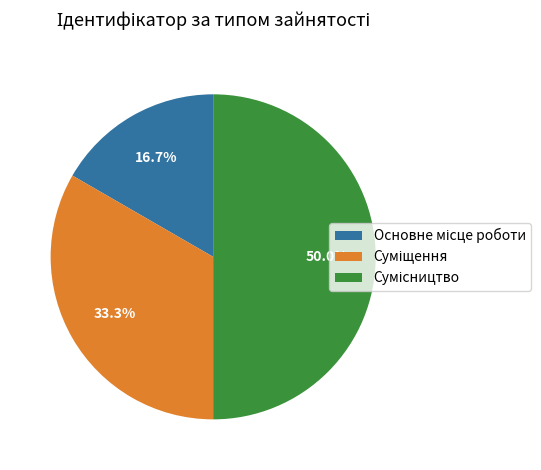

What is the change in value from Основне місце роботи to Суміщення?

+1